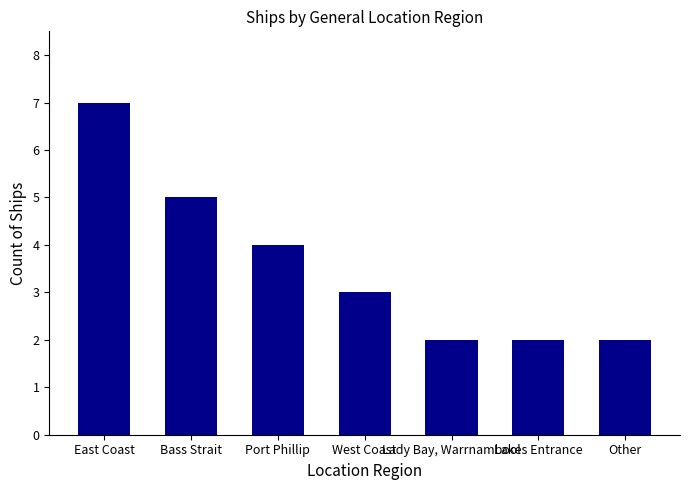

Reading right to left, transcribe all the data shown in this chart.

Other=2	Lakes Entrance=2	Lady Bay, Warrnambool=2	West Coast=3	Port Phillip=4	Bass Strait=5	East Coast=7